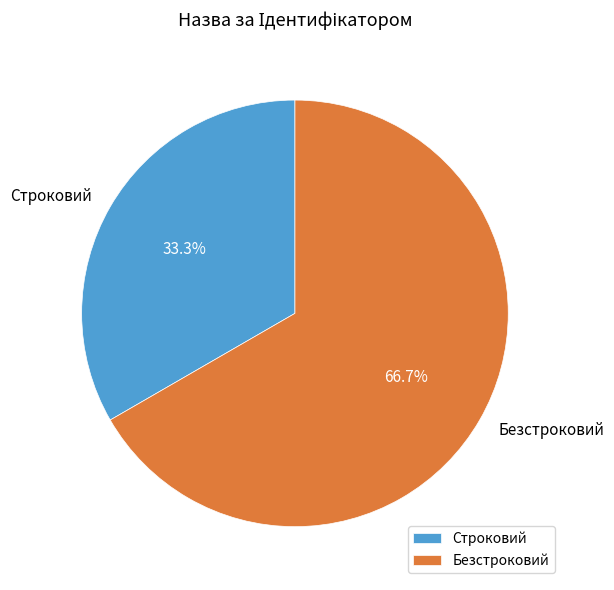

What is the ratio of the value at Строковий to the value at Безстроковий?

0.5